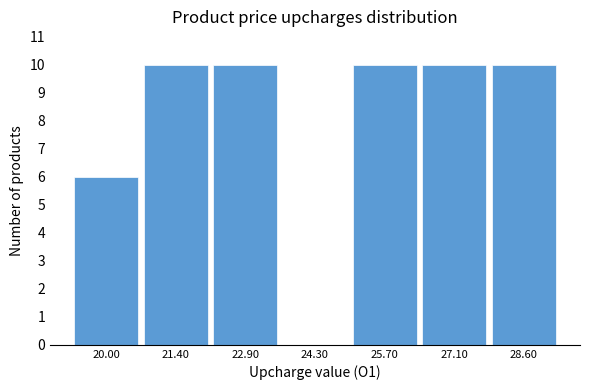

Reading right to left, what are all the values shown in this chart?

28.60=10	27.10=10	25.70=10	24.30=0	22.90=10	21.40=10	20.00=6